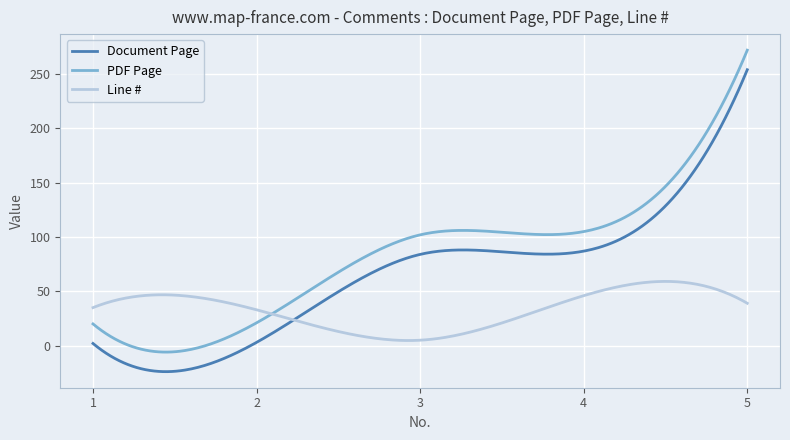

List the series in order of their overall mean, highest first.

PDF Page, Document Page, Line #